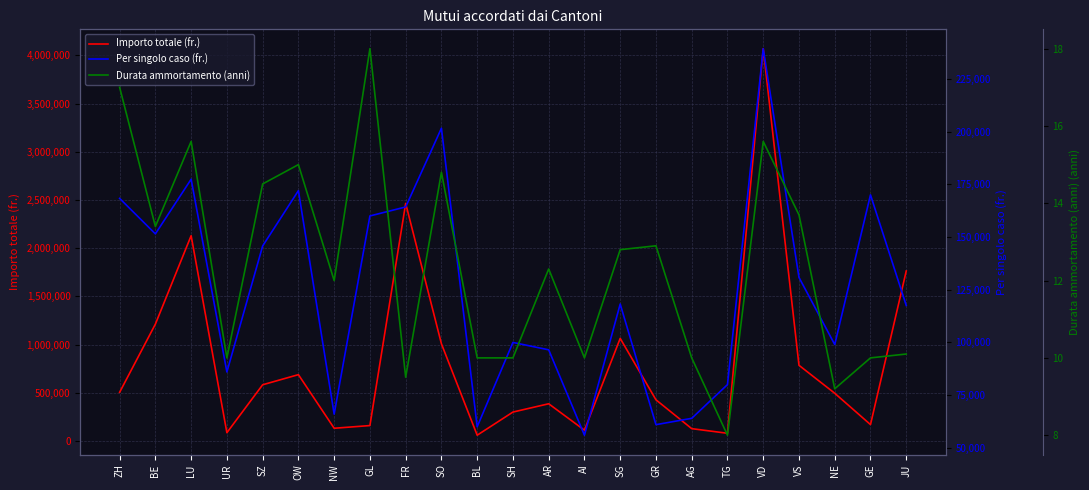

True or false: Importo totale (fr.) has a value of 262604.8 at AR.

False